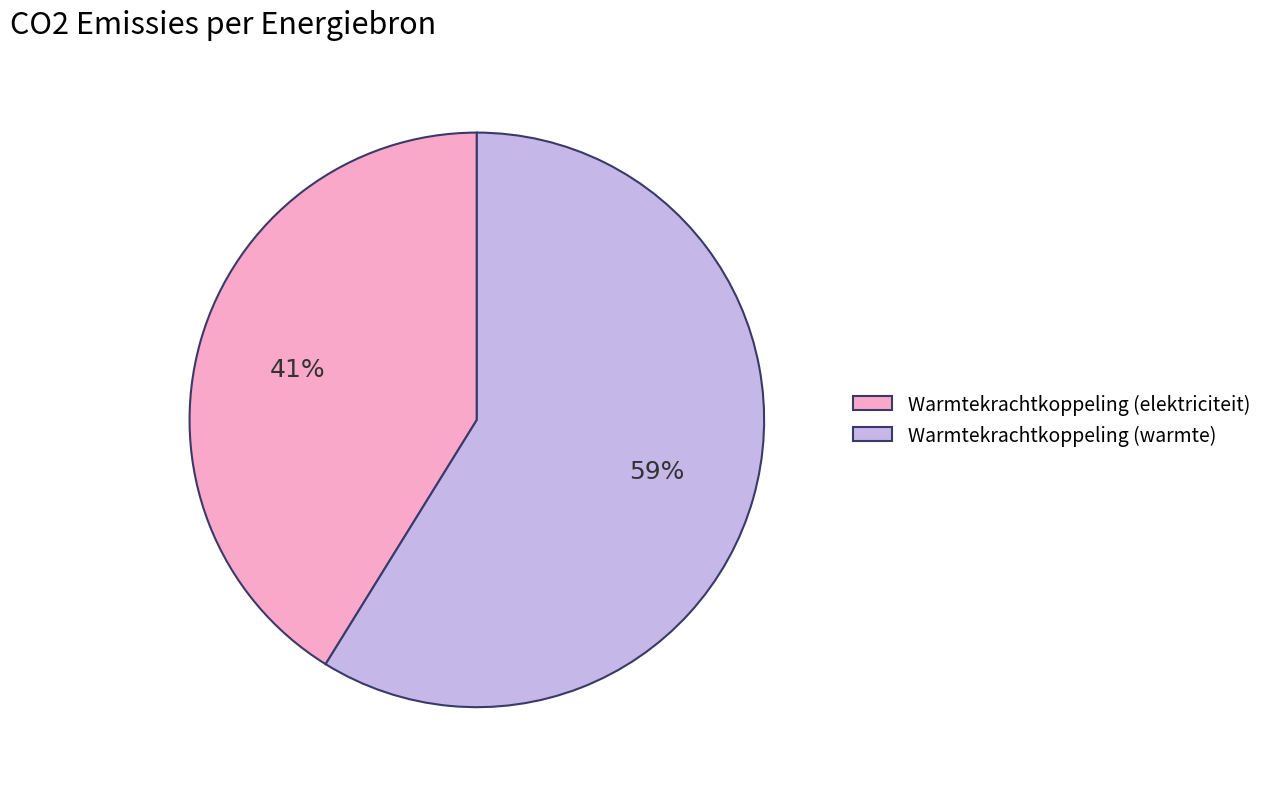

Is the sum of Warmtekrachtkoppeling (elektriciteit) and Warmtekrachtkoppeling (warmte) greater than half?

Yes